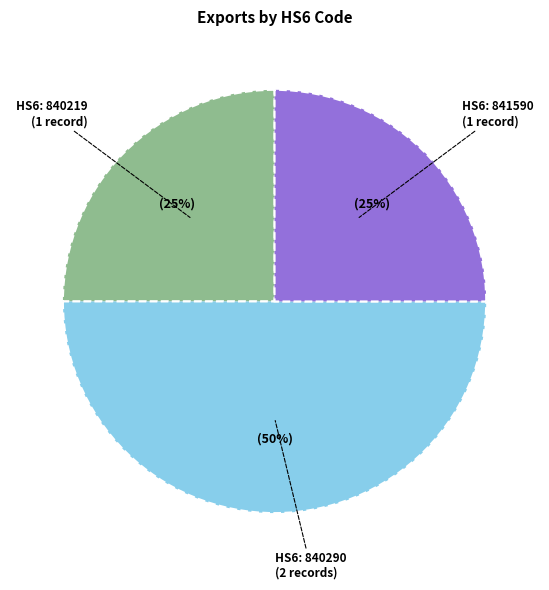

To the nearest percent, what is the difference between the largest and smallest slice percentages?

25%